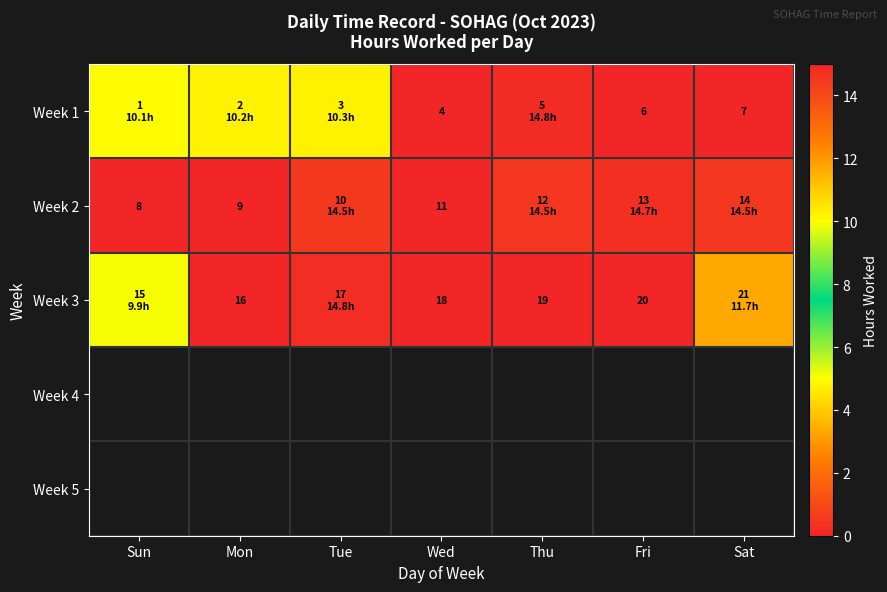

Is the value of Week 2 at Wed greater than the value of Week 3 at Mon?

No